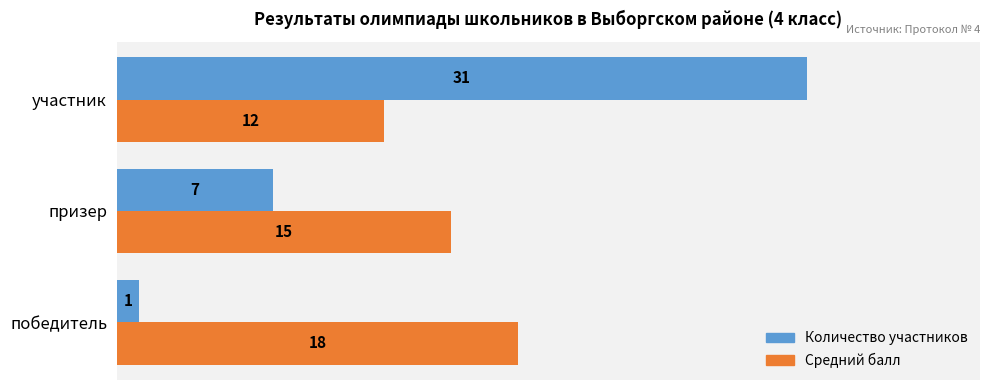

What is the spread (max minus min) of values at участник?

19